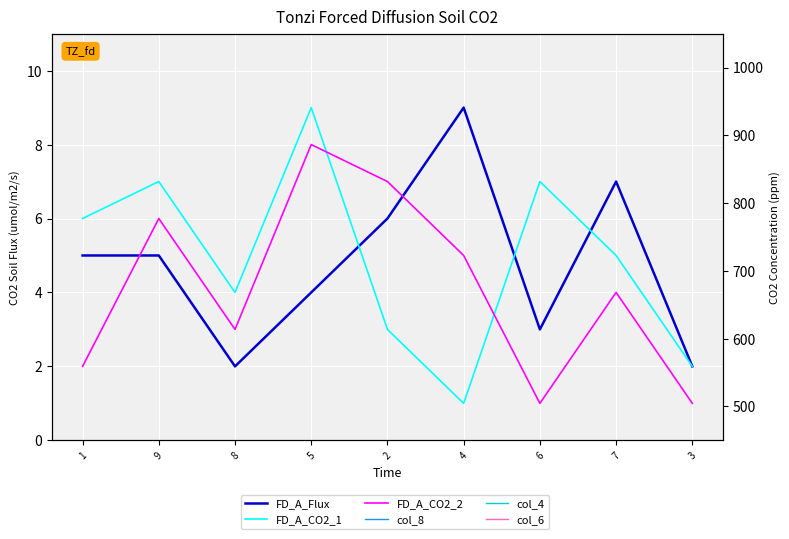

Rank the categories by col_8 value from lowest to highest.

9, 7, 5, 2, 8, 6, 3, 1, 4